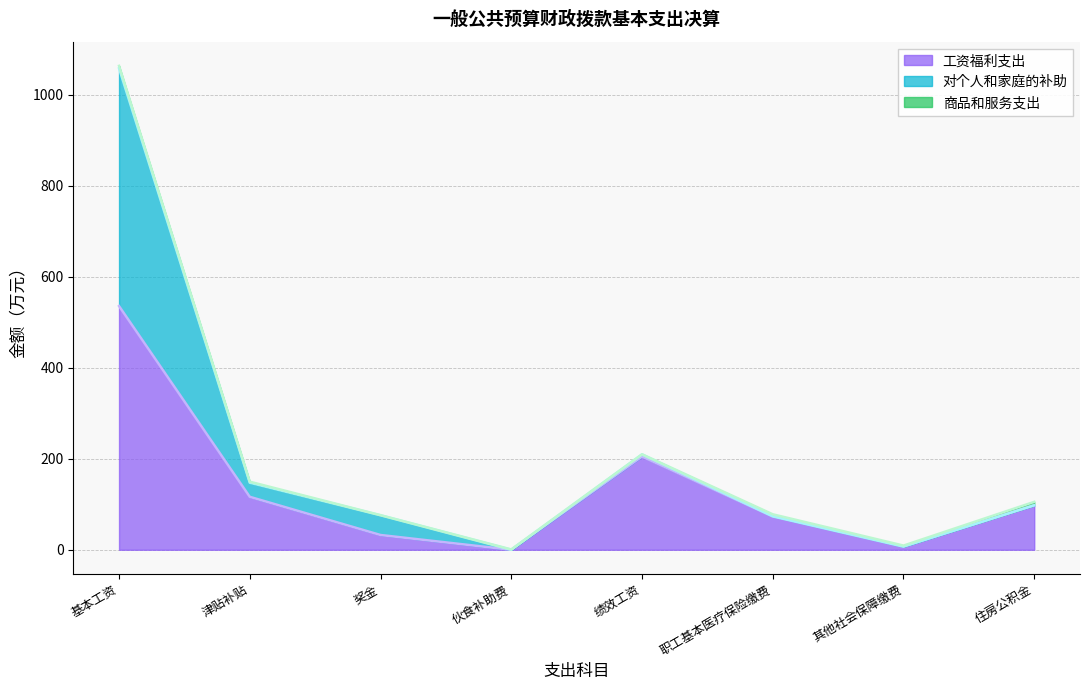

The 工资福利支出 series shows 73.1 at 职工基本医疗保险缴费. True or false?

True